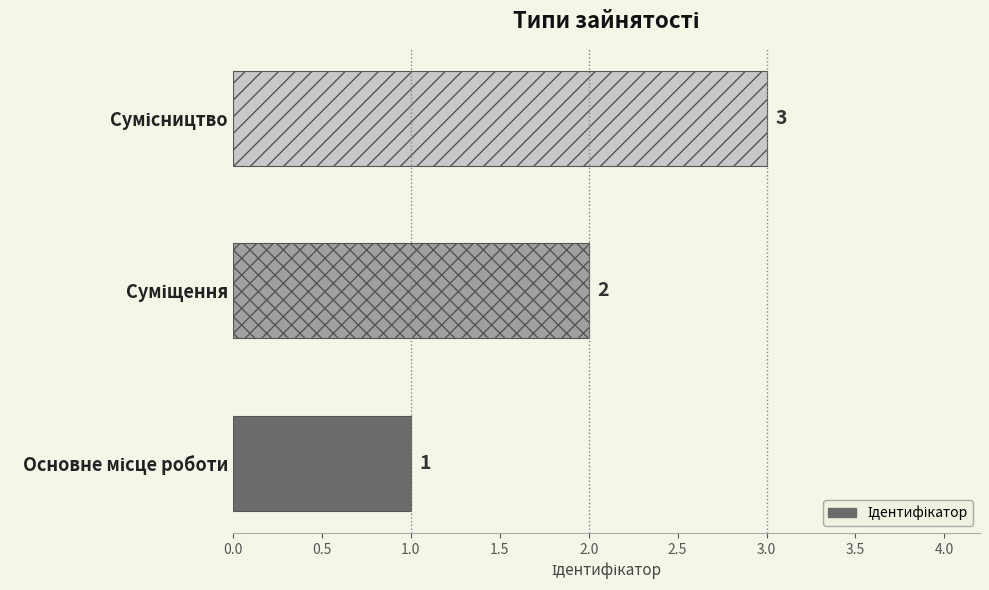

What is the maximum value shown in the chart?

3